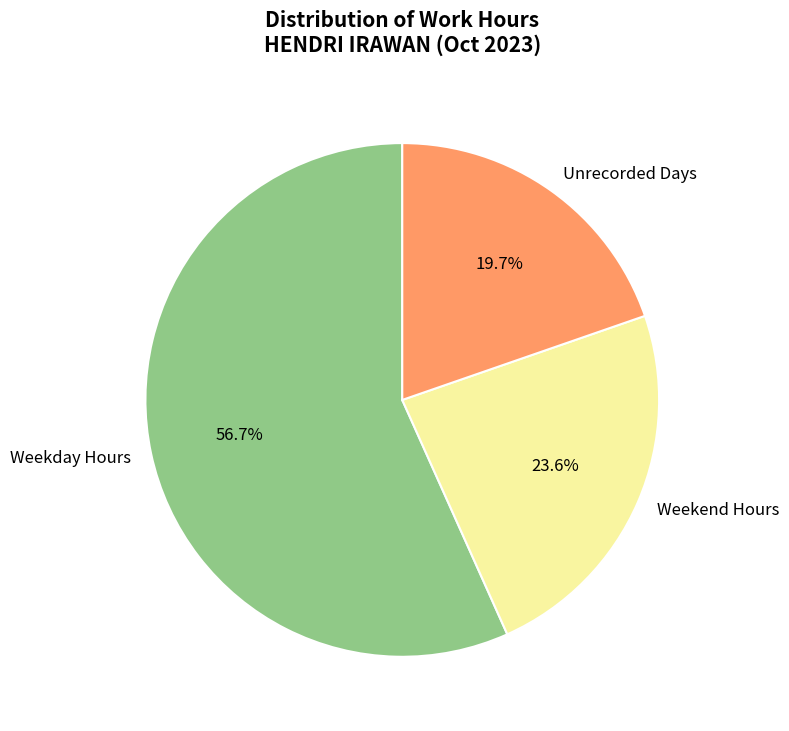

What percentage is NOT represented by Weekday Hours?

43.3%